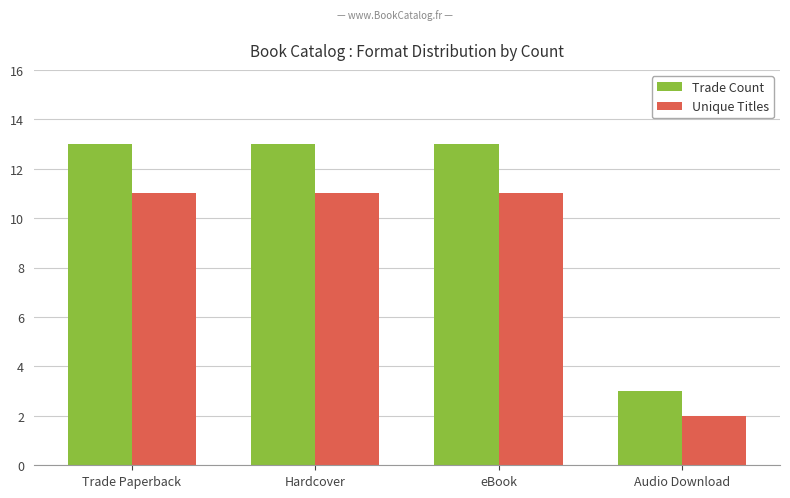

What are all the series names shown in the legend?

Trade Count, Unique Titles